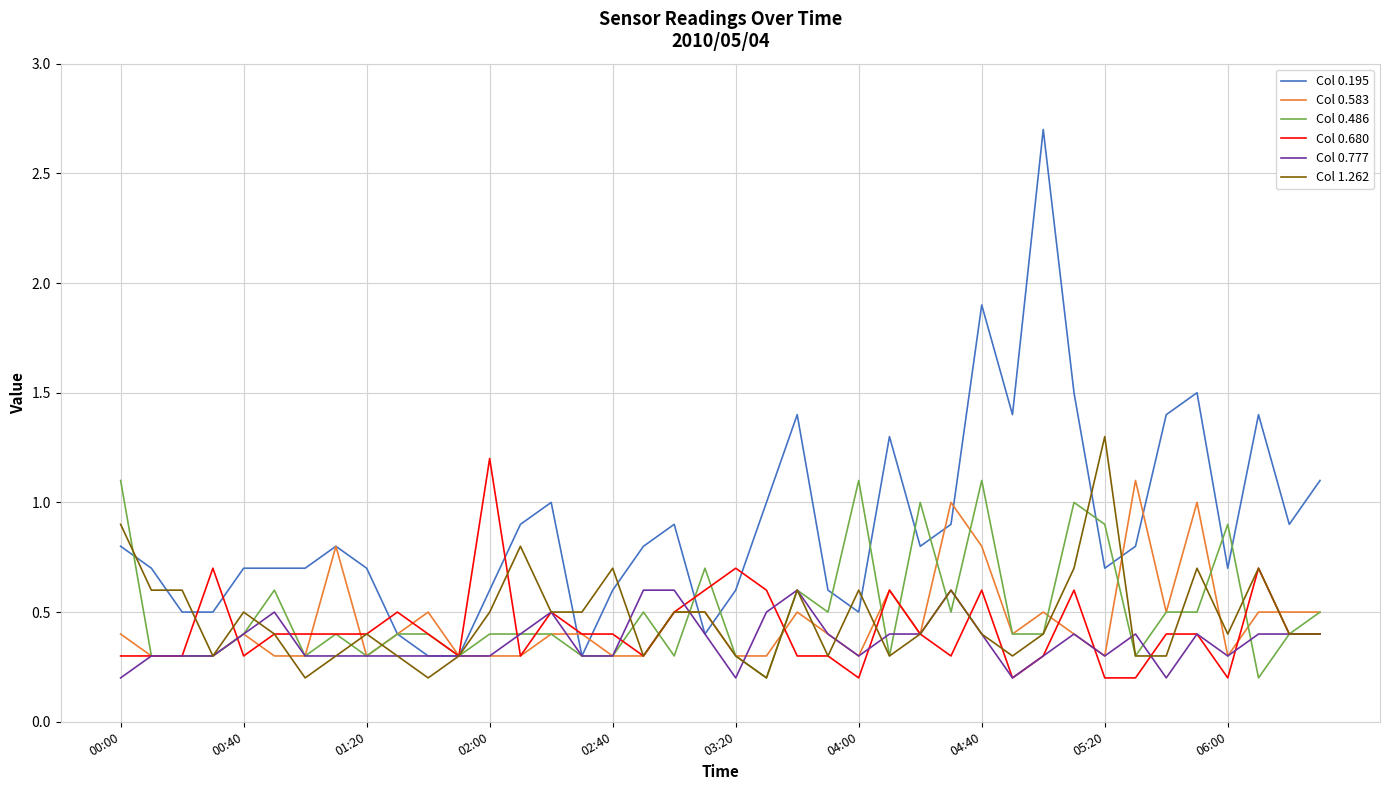

What is the smallest value displayed?

0.2